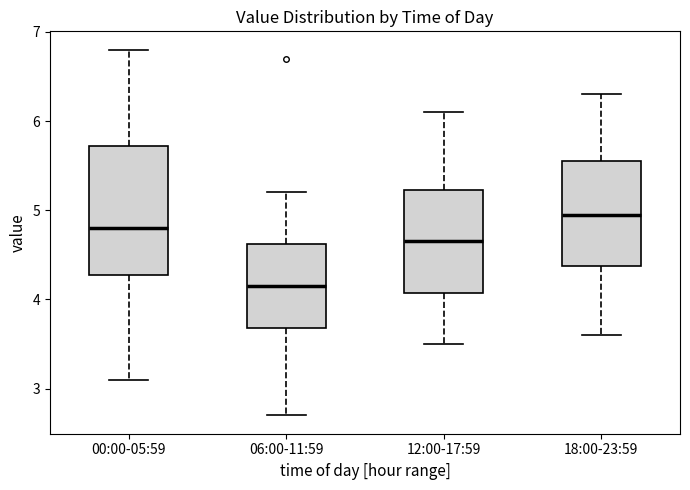

Comparing the boxes themselves (not the whiskers), which one is the tallest?

00:00-05:59